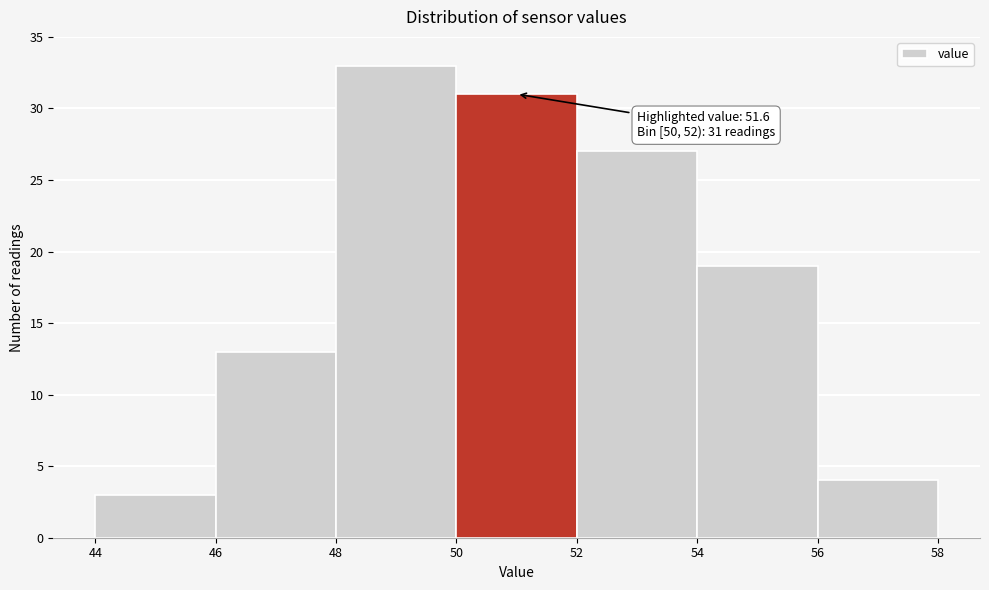

Over which range of the x-axis is the bar tallest?

48 to 50